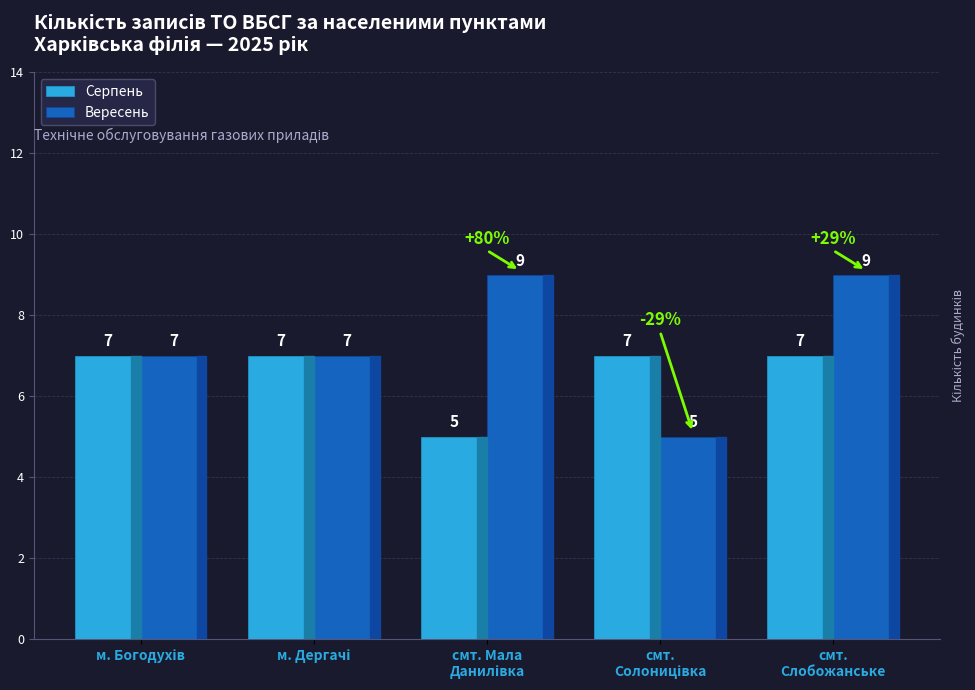

What is the difference between the second highest and minimum values in the Серпень series?

2